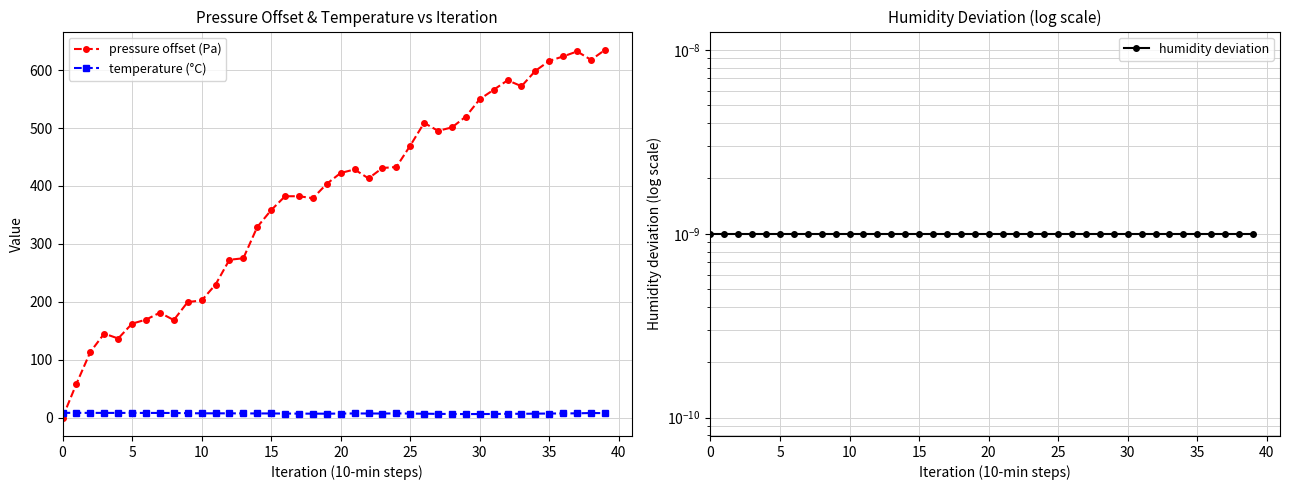

Between 31 and 10, which is larger?

31